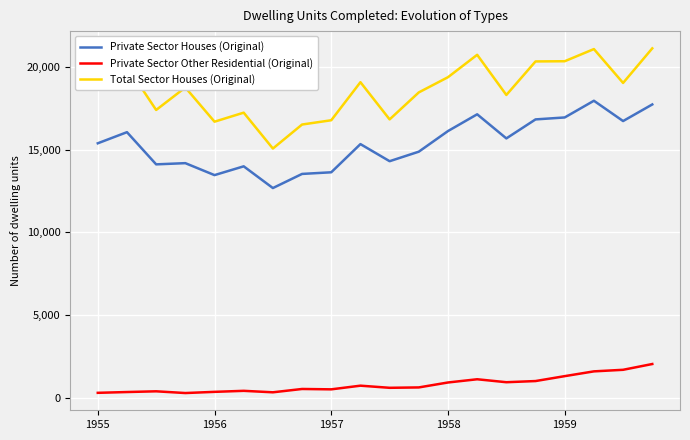

What is the difference between the second highest and minimum values in the Total Sector Houses (Original) series?

6021